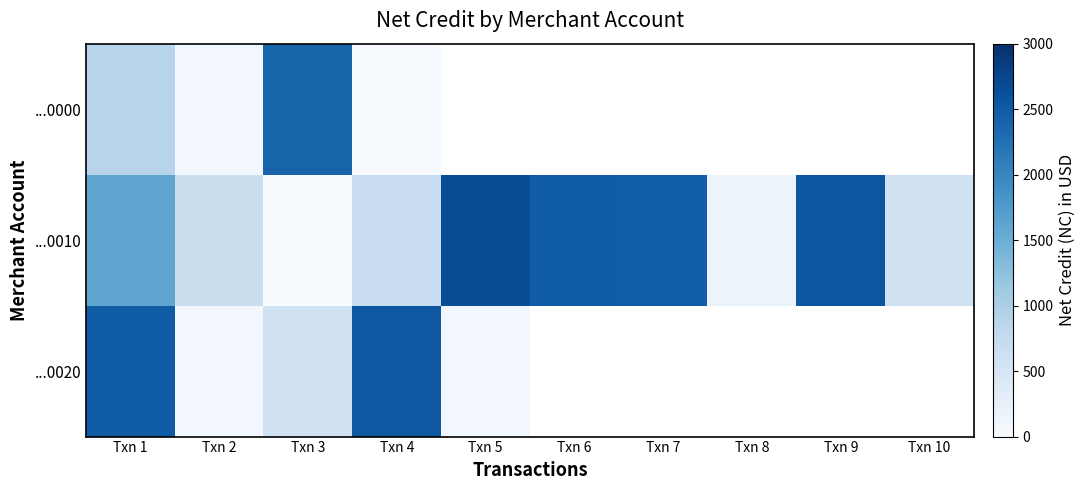

Is the value of ...0020 at Txn 7 greater than the value of ...0010 at Txn 3?

No